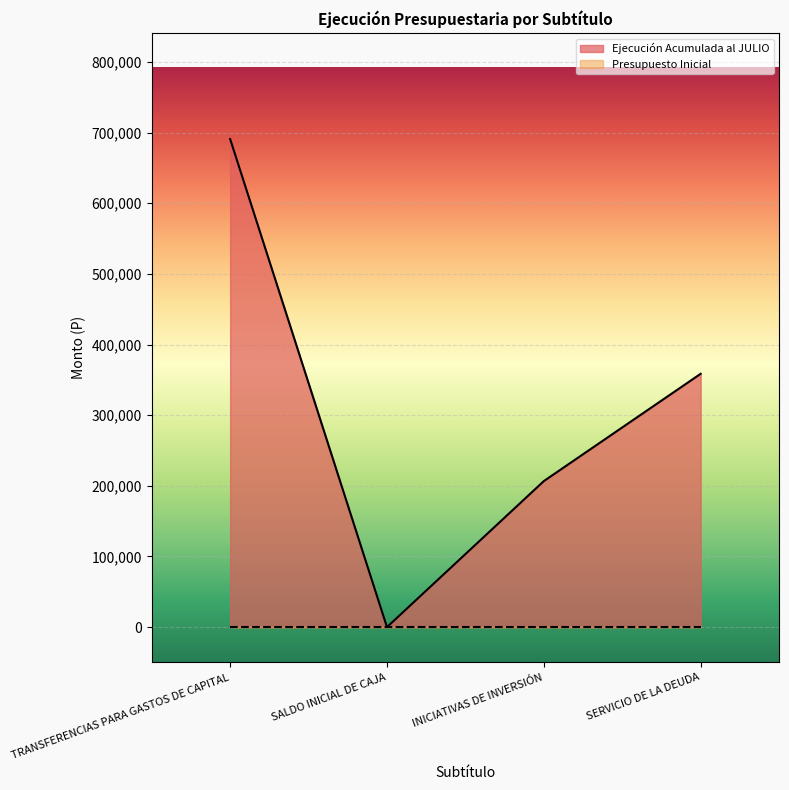

Reading right to left, what are all the values shown in this chart?

SERVICIO DE LA DEUDA=358561	INICIATIVAS DE INVERSIÓN=206687	SALDO INICIAL DE CAJA=0	TRANSFERENCIAS PARA GASTOS DE CAPITAL=690842